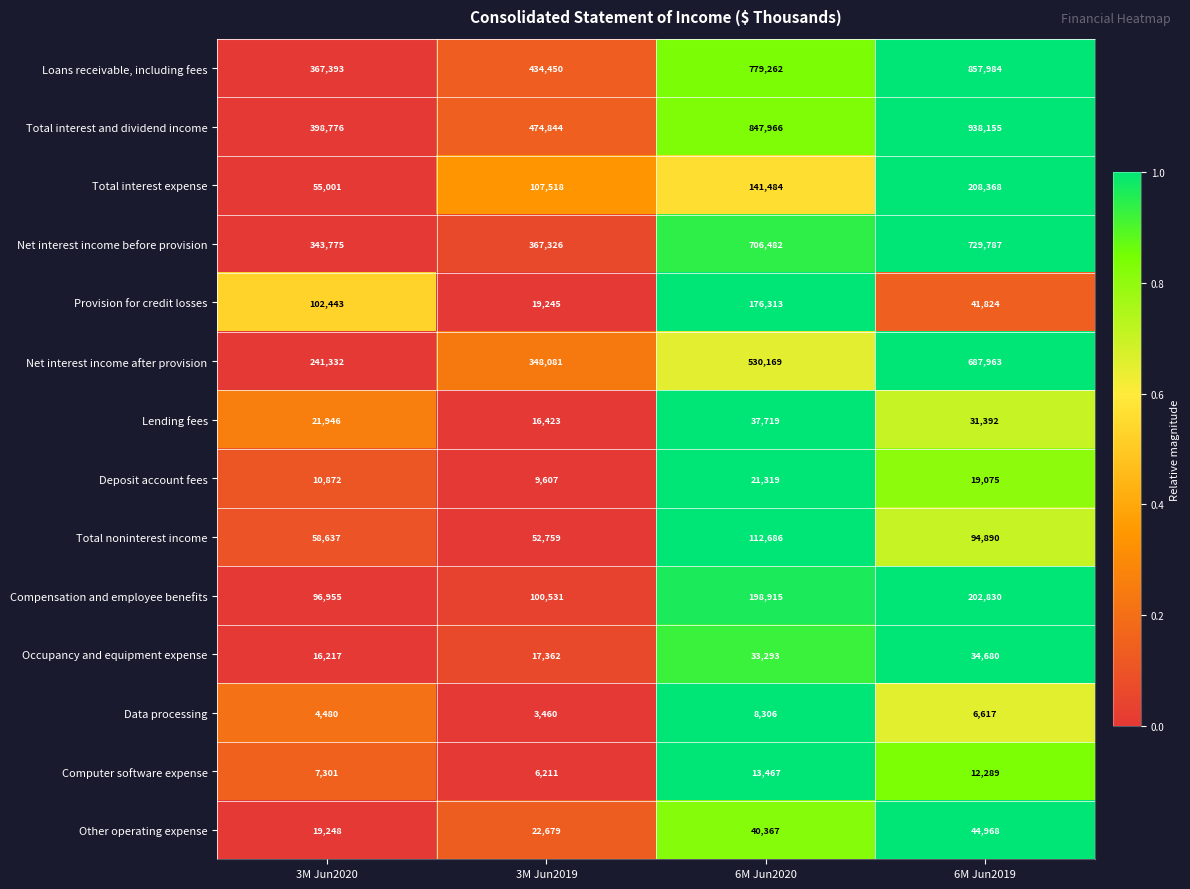

Count the number of categories in the chart.

4